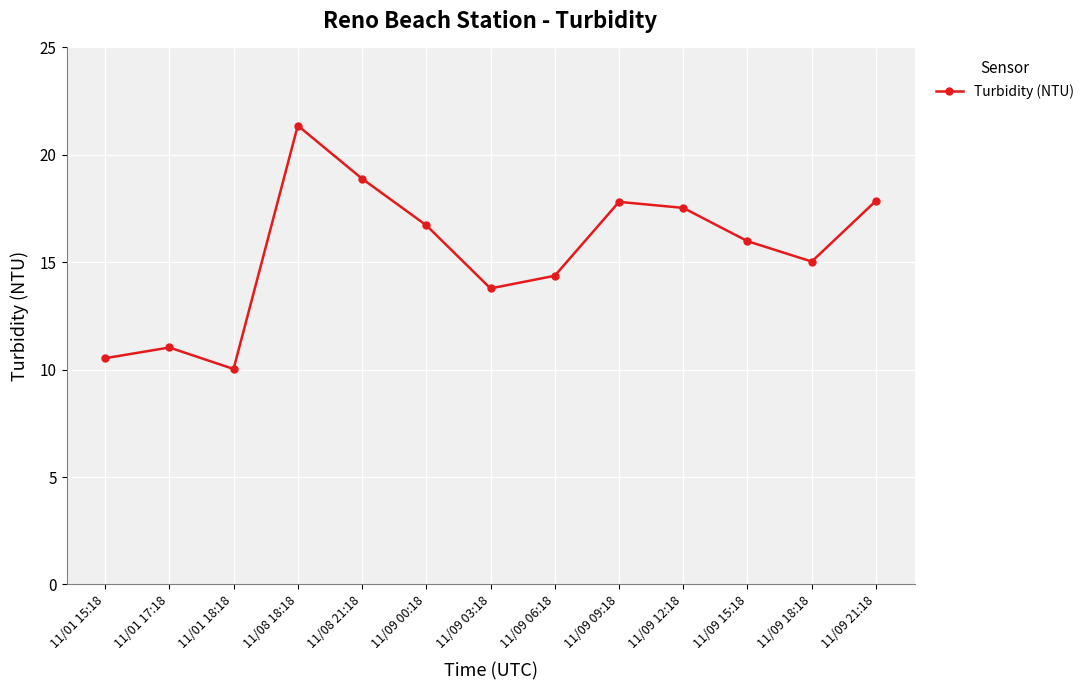

How many series are shown in this chart?

1